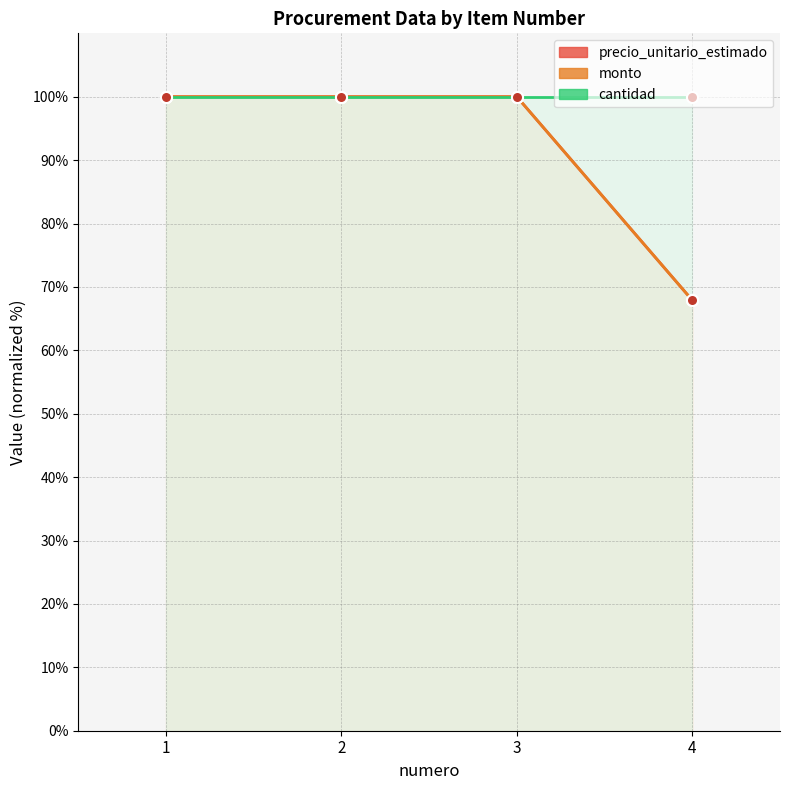

Which series has the widest spread of values?

precio_unitario_estimado